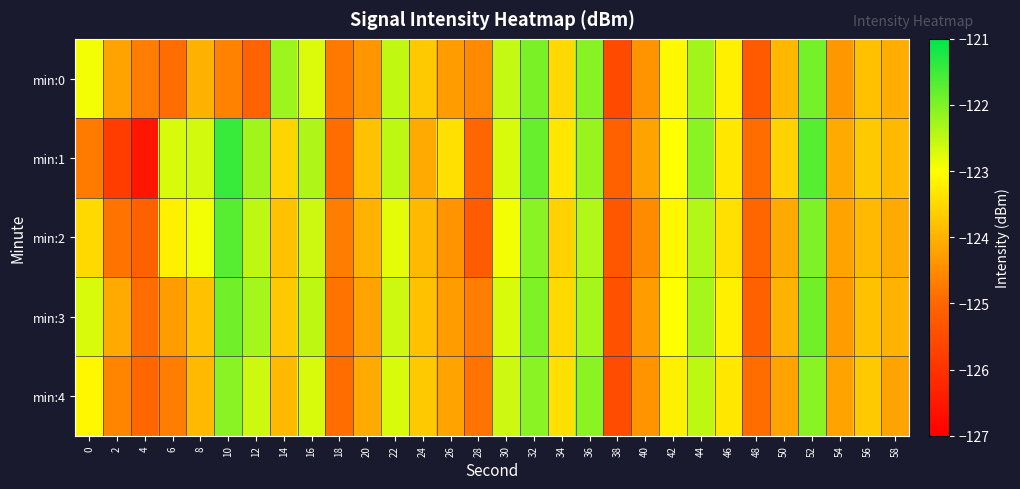

Reading left to right, extract all data points from this chart.

min:0: 0=-122.9	2=-124.2	4=-124.7	6=-124.9	8=-124.0	10=-124.6	12=-125.1	14=-122.2	16=-122.7	18=-124.7	20=-124.4	22=-122.5	24=-123.7	26=-124.3	28=-124.5	30=-122.5	32=-122.0	34=-123.5	36=-122.1	38=-125.5	40=-124.4	42=-123.1	44=-122.3	46=-123.2	48=-125.2	50=-123.9	52=-121.9	54=-124.3	56=-123.8	58=-124.1
min:1: 0=-124.7	2=-125.8	4=-126.5	6=-122.7	8=-122.7	10=-121.4	12=-122.3	14=-123.5	16=-122.4	18=-124.9	20=-123.8	22=-122.5	24=-124.1	26=-123.4	28=-125.0	30=-122.7	32=-121.8	34=-123.3	36=-122.2	38=-125.1	40=-124.2	42=-123.0	44=-122.1	46=-123.3	48=-124.9	50=-123.6	52=-121.7	54=-124.1	56=-123.7	58=-123.9
min:2: 0=-123.5	2=-124.8	4=-125.1	6=-123.2	8=-122.9	10=-121.7	12=-122.5	14=-123.8	16=-122.6	18=-124.7	20=-124.0	22=-122.8	24=-123.9	26=-124.4	28=-125.2	30=-122.9	32=-122.1	34=-123.6	36=-122.4	38=-125.3	40=-124.5	42=-123.1	44=-122.4	46=-123.4	48=-125.0	50=-124.1	52=-122.0	54=-124.2	56=-123.9	58=-124.1
min:3: 0=-122.7	2=-124.1	4=-124.9	6=-124.3	8=-123.8	10=-121.9	12=-122.3	14=-123.7	16=-122.5	18=-124.8	20=-124.2	22=-122.6	24=-123.8	26=-124.3	28=-124.7	30=-122.7	32=-122.0	34=-123.5	36=-122.3	38=-125.4	40=-124.3	42=-123.0	44=-122.3	46=-123.2	48=-125.1	50=-124.0	52=-121.9	54=-124.3	56=-123.8	58=-124.0
min:4: 0=-123.1	2=-124.6	4=-125.0	6=-124.7	8=-123.9	10=-122.1	12=-122.6	14=-123.9	16=-122.7	18=-124.9	20=-124.1	22=-122.7	24=-123.7	26=-124.2	28=-124.8	30=-122.6	32=-122.1	34=-123.4	36=-122.1	38=-125.5	40=-124.4	42=-123.2	44=-122.5	46=-123.3	48=-124.9	50=-124.2	52=-122.1	54=-124.2	56=-123.7	58=-124.2